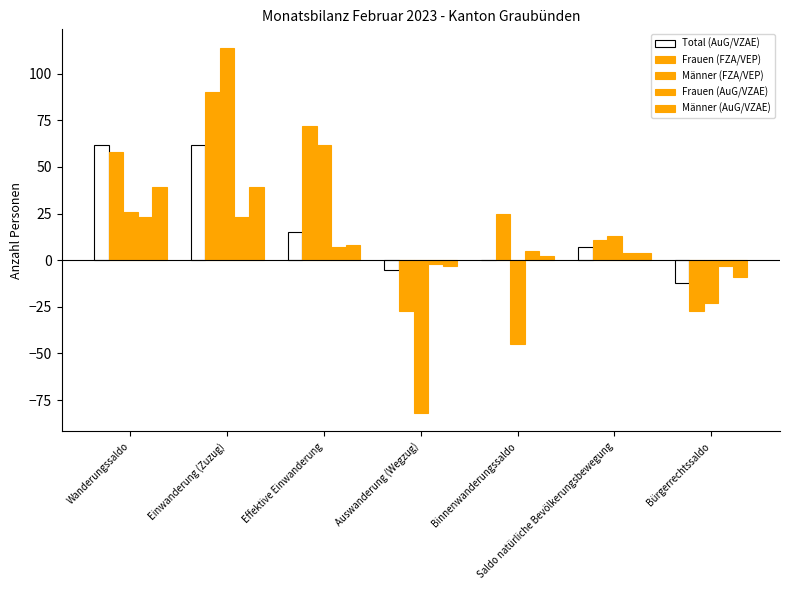

Which series has the largest total across all categories?

Frauen (FZA/VEP)